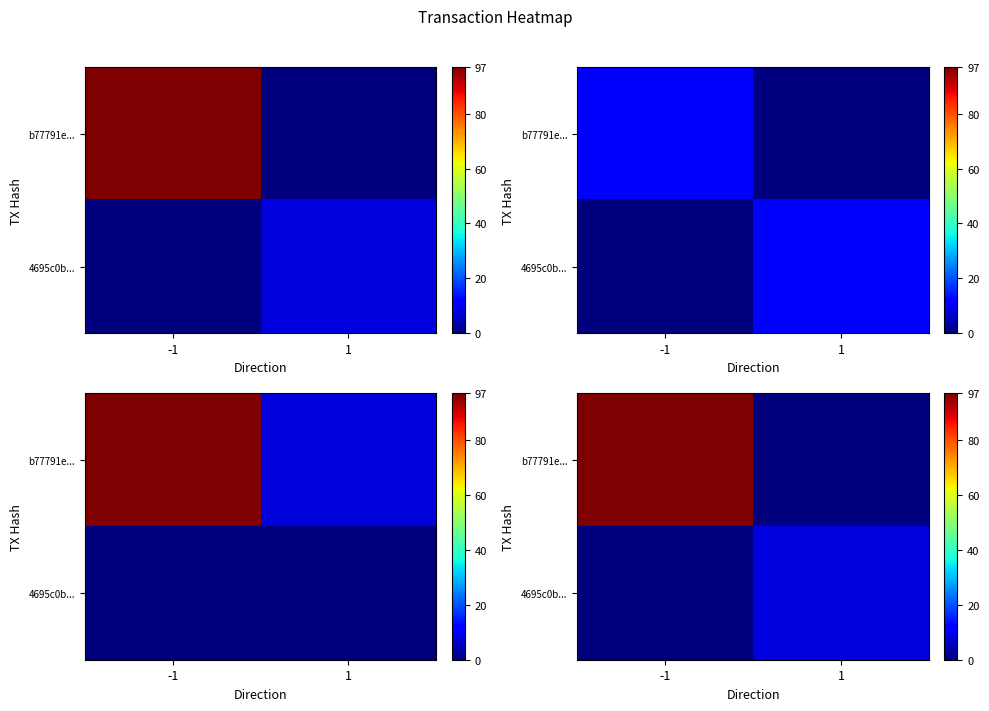

True or false: 4695c0b... has a value of -2.7 at -1.

False